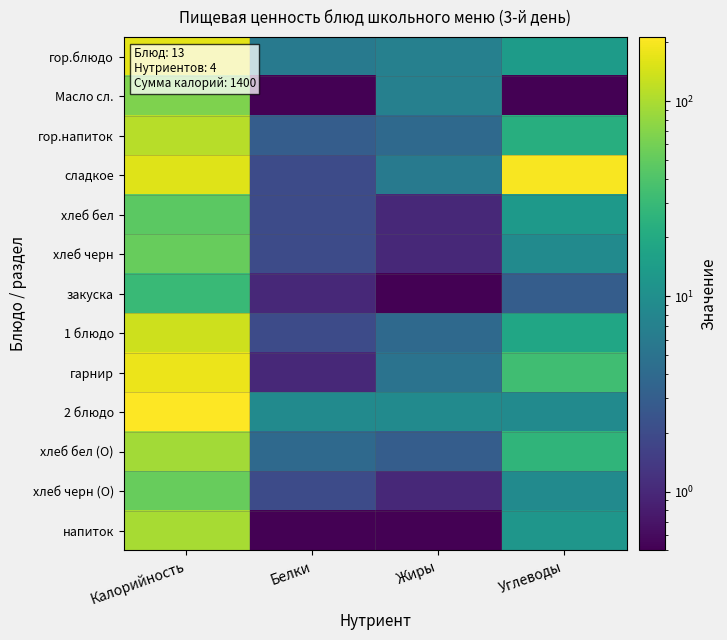

Which label corresponds to the largest value in the chart?

Калорийность